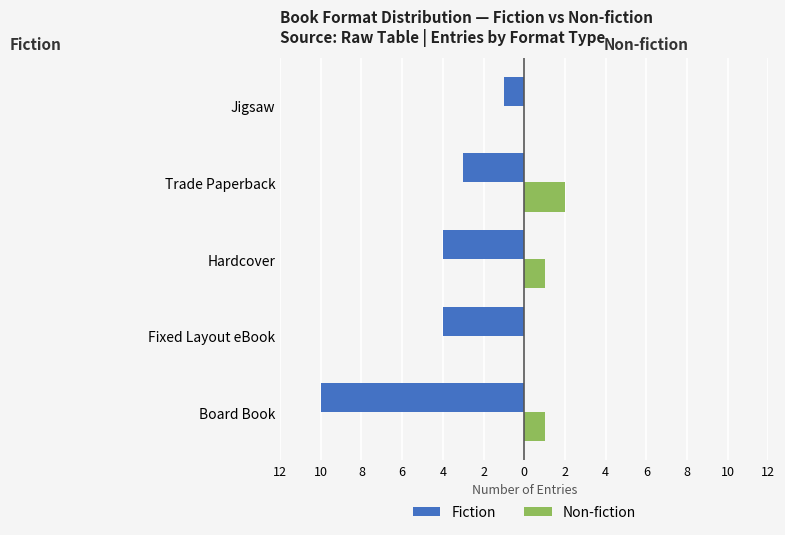

What are all the series names shown in the legend?

Fiction, Non-fiction